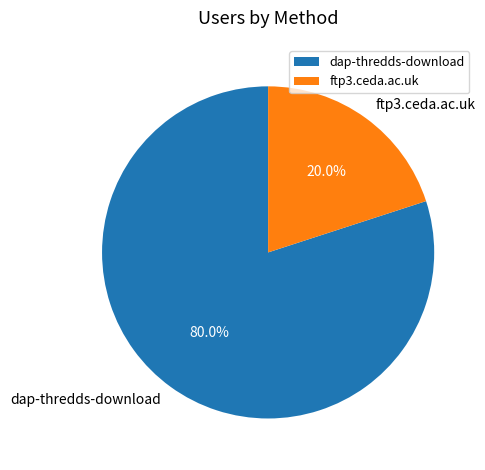

Count the number of slices in the pie.

2